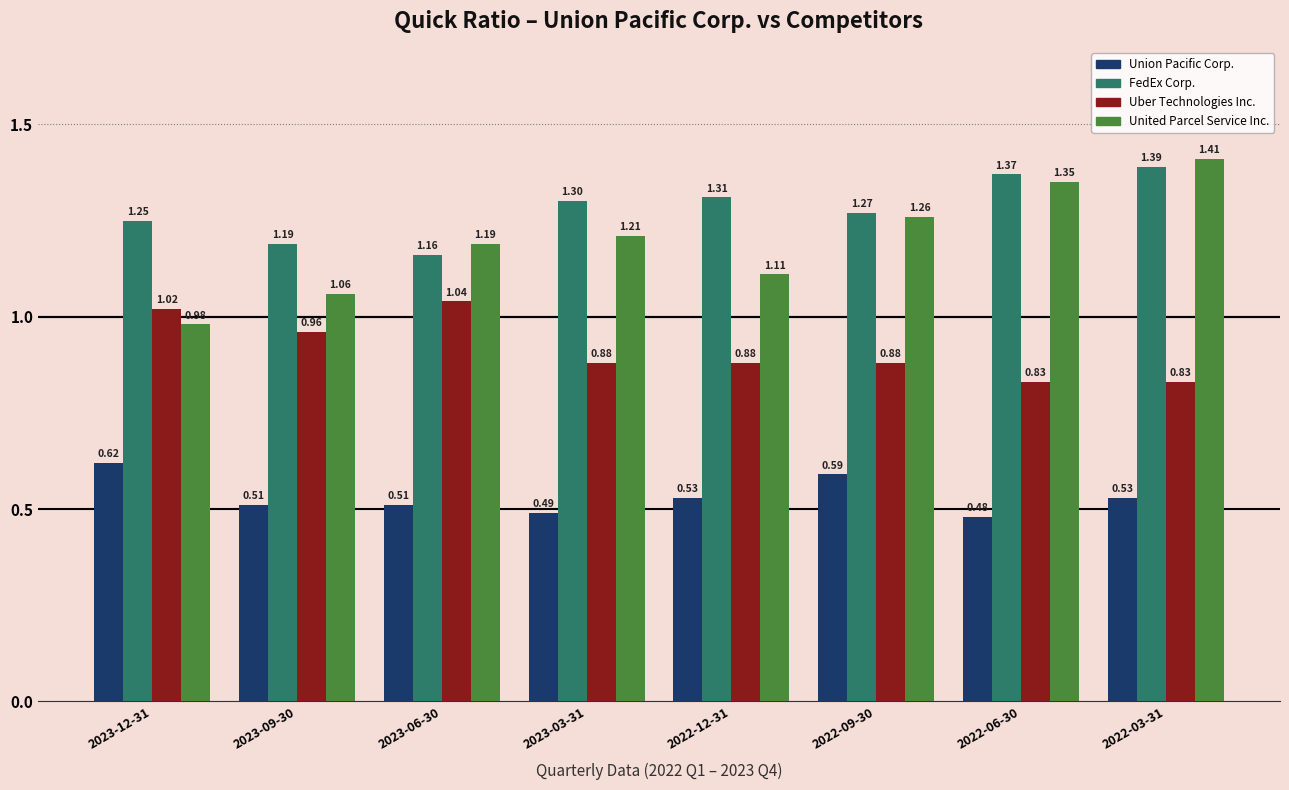

Rank the series at 2022-03-31 from highest to lowest value.

United Parcel Service Inc., FedEx Corp., Uber Technologies Inc., Union Pacific Corp.